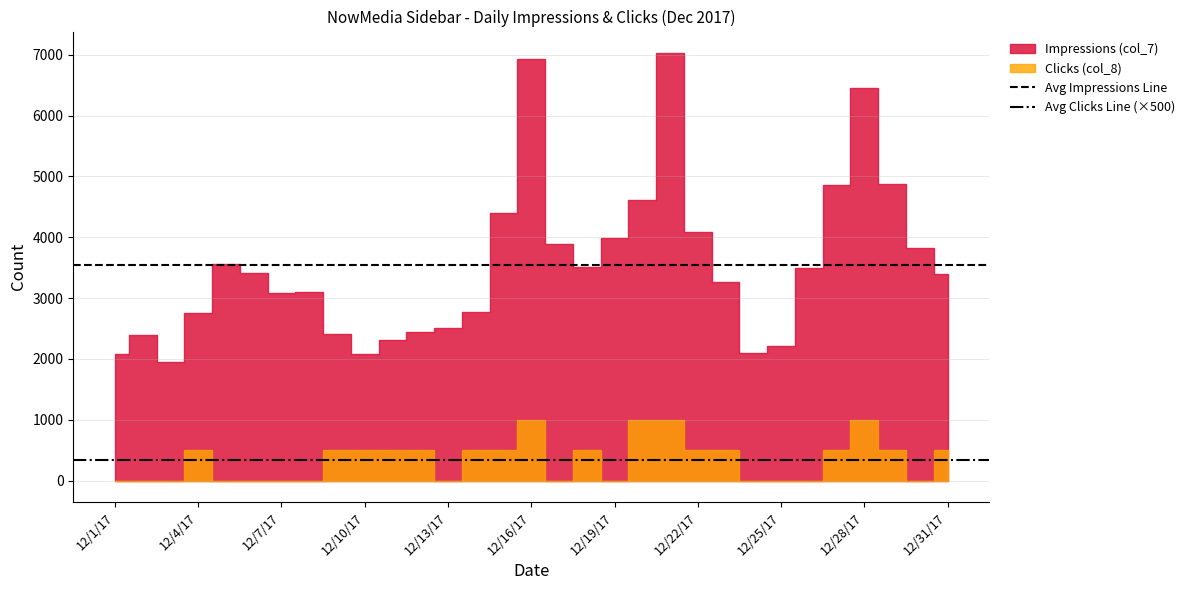

Is it true that Avg Impressions Line equals 5857.7 at 12/4/17?

False